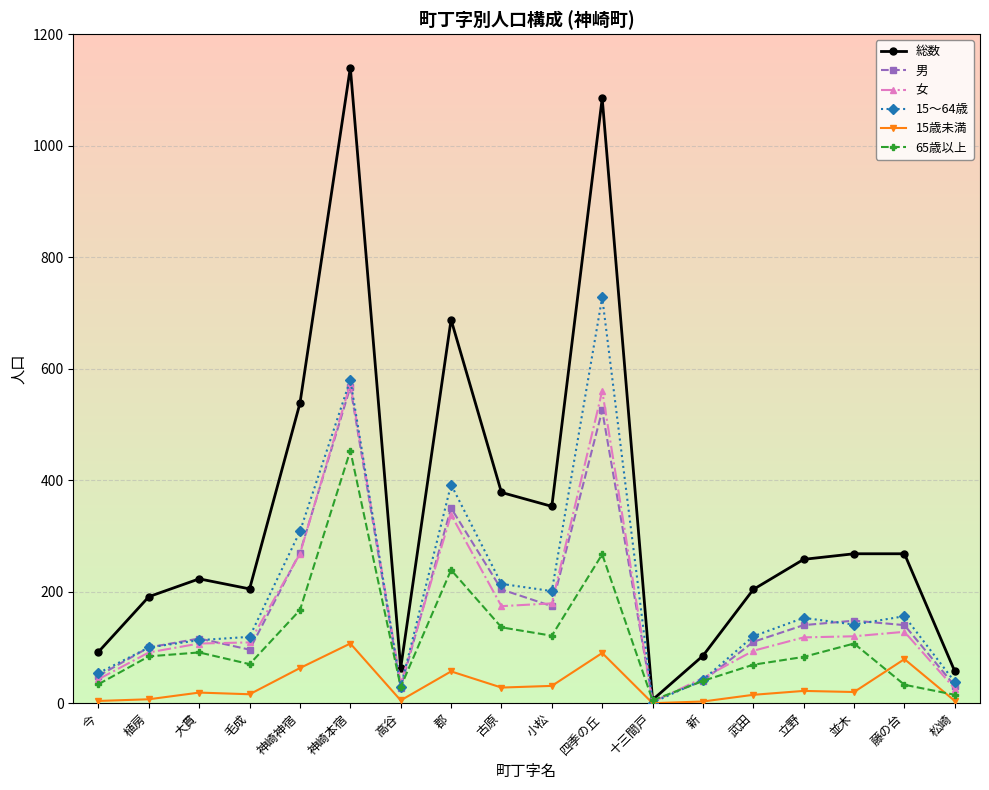

What is the difference between the 男 values at 十三間戸 and 大貫?

112